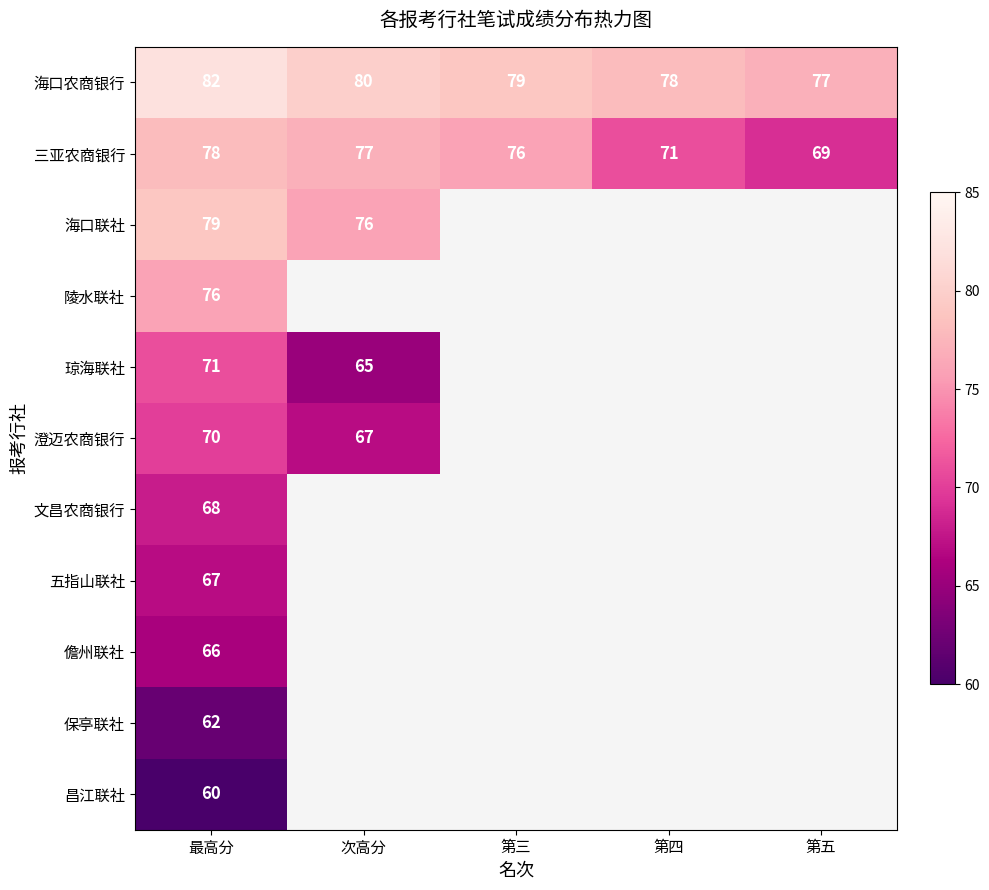

What is the maximum value for 海口农商银行?

82